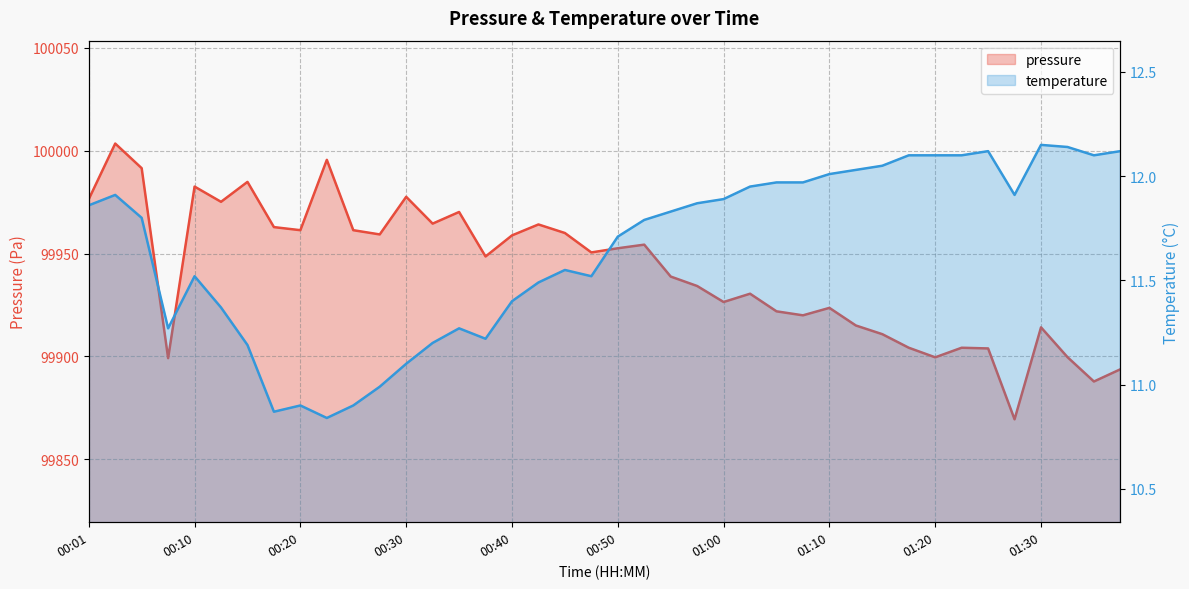

What is the sum of all pressure values?

3997652.4